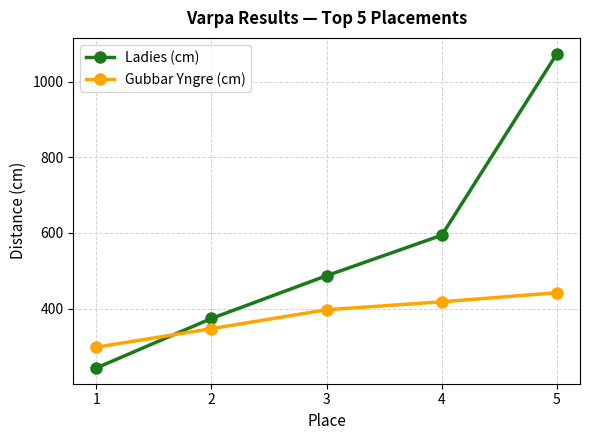

Reading right to left, extract all data points from this chart.

Ladies (cm): 1074	594	487	374	243
Gubbar Yngre (cm): 442	418	397	347	298